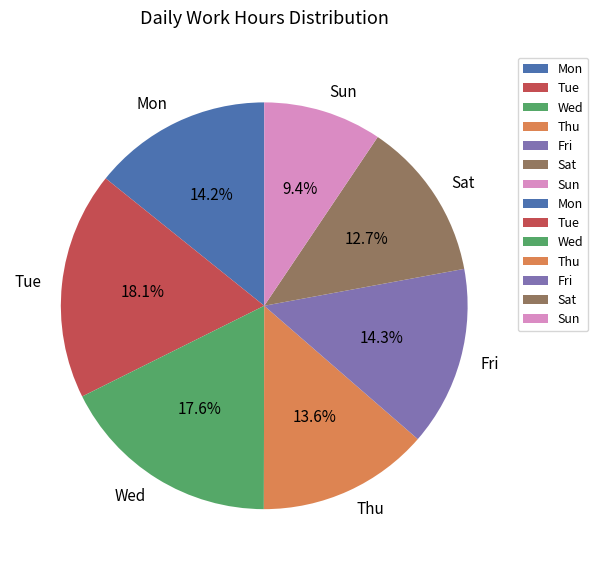

Which slice is the smallest?

Sun